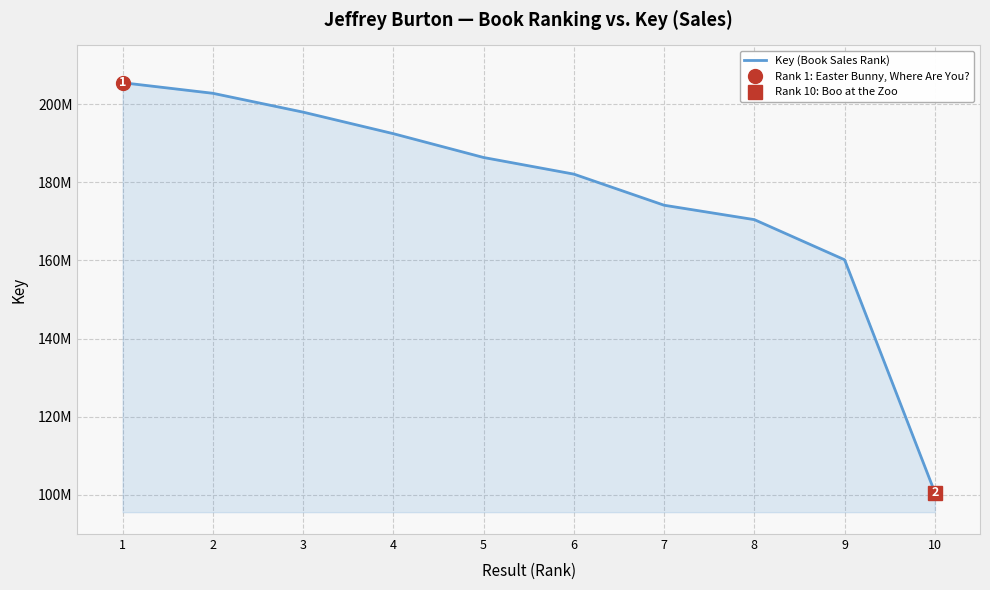

What is the value of the 6th point from the left?

182069674